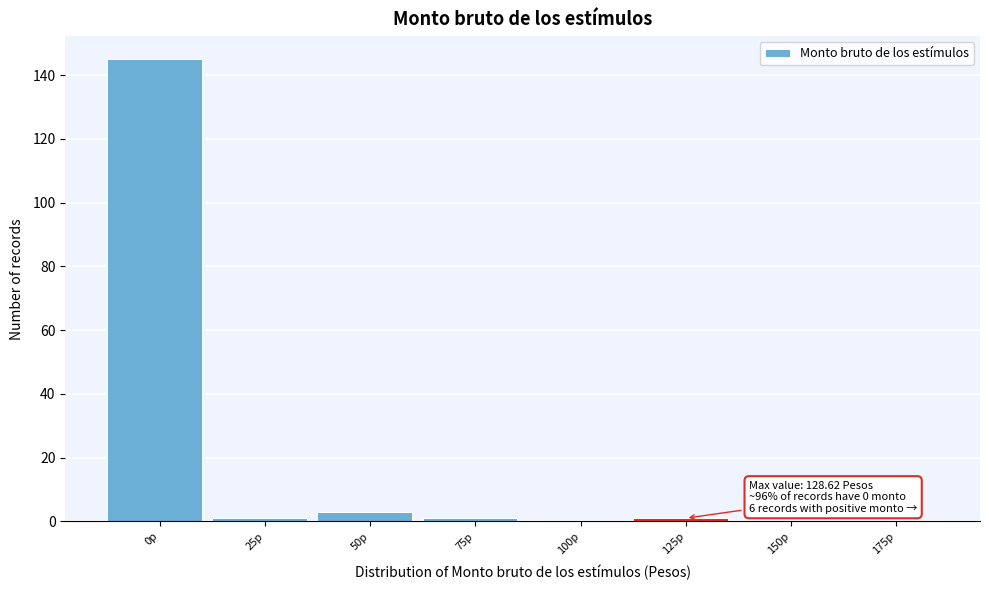

Reading left to right, what are all the values shown in this chart?

0p=145	25p=1	50p=3	75p=1	100p=0	125p=1	150p=0	175p=0